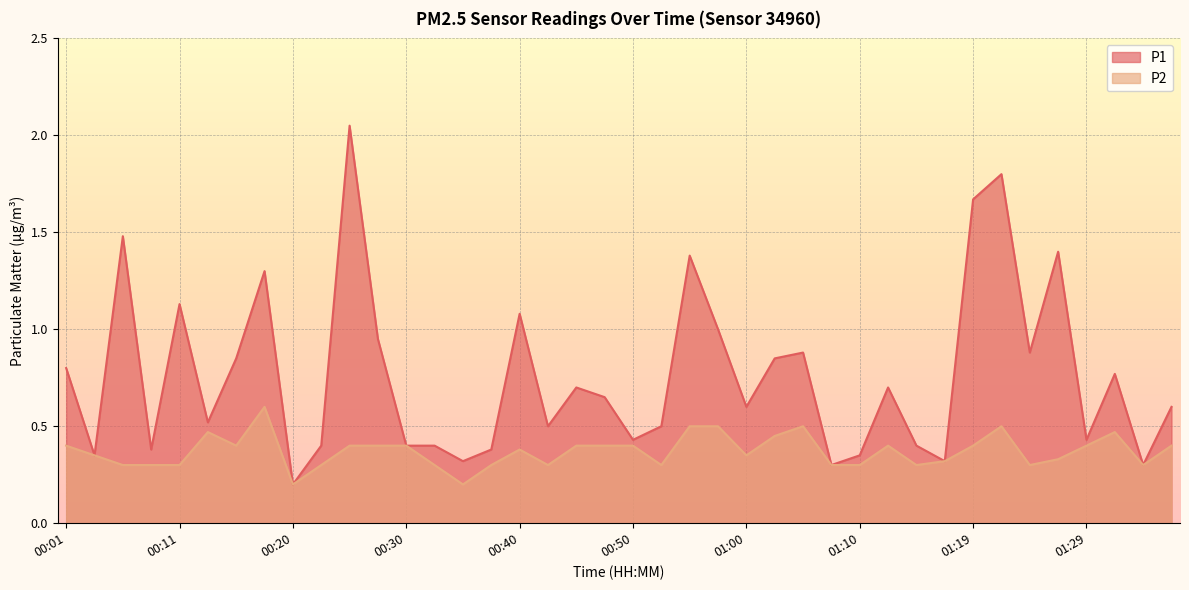

What is the maximum value shown in the chart?

2.0